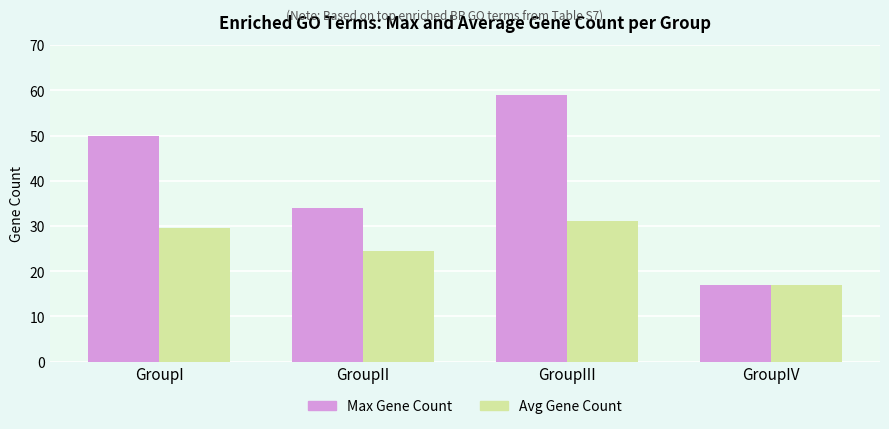

What is the average value of the Max Gene Count series?

40.0